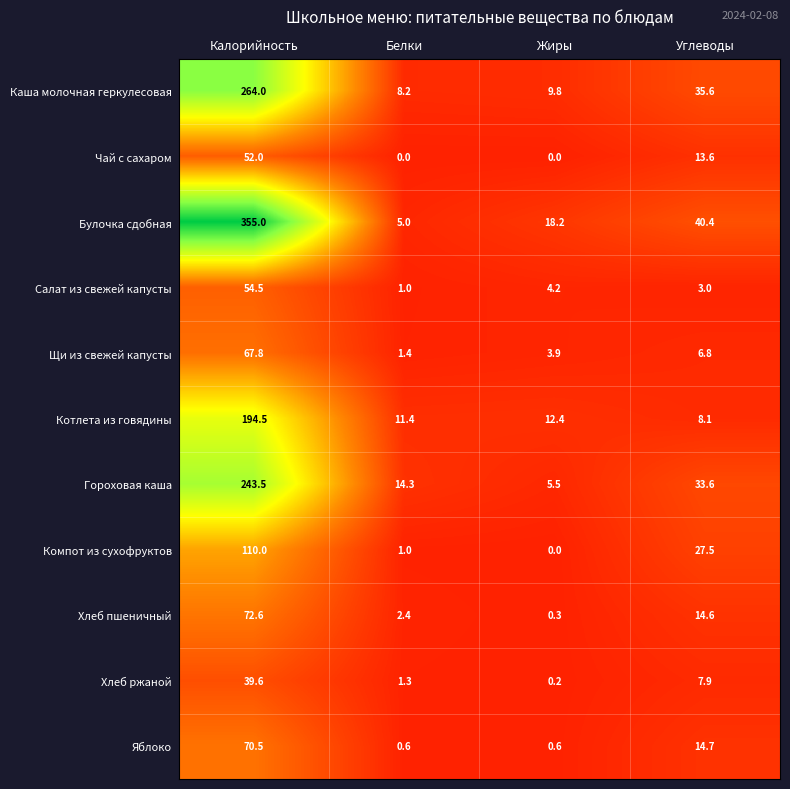

Between Калорийность and Белки, which series saw the biggest shift?

Булочка сдобная